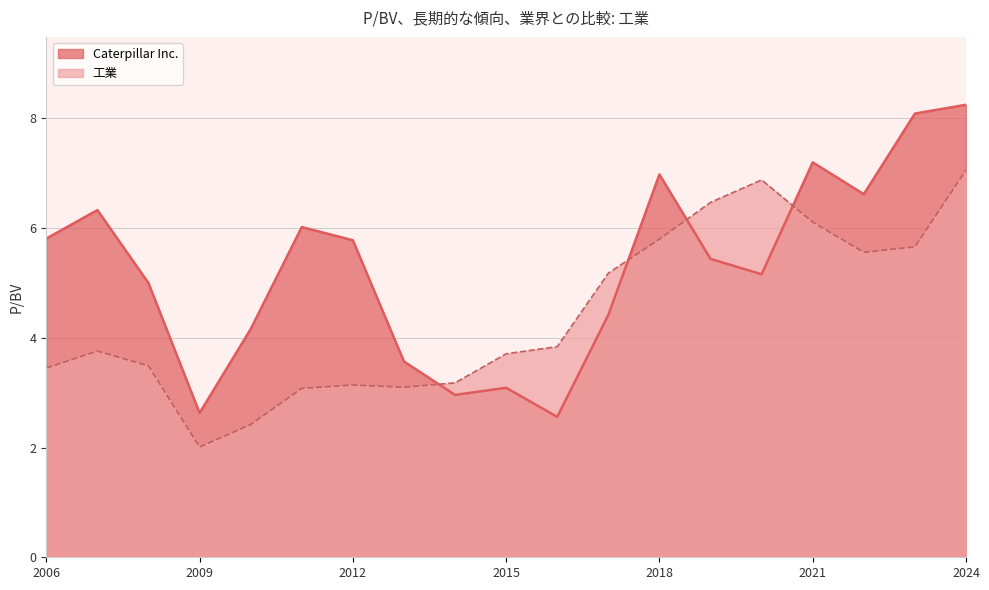

True or false: Caterpillar Inc. has a value of 5.8 at 2006-02-22.

True